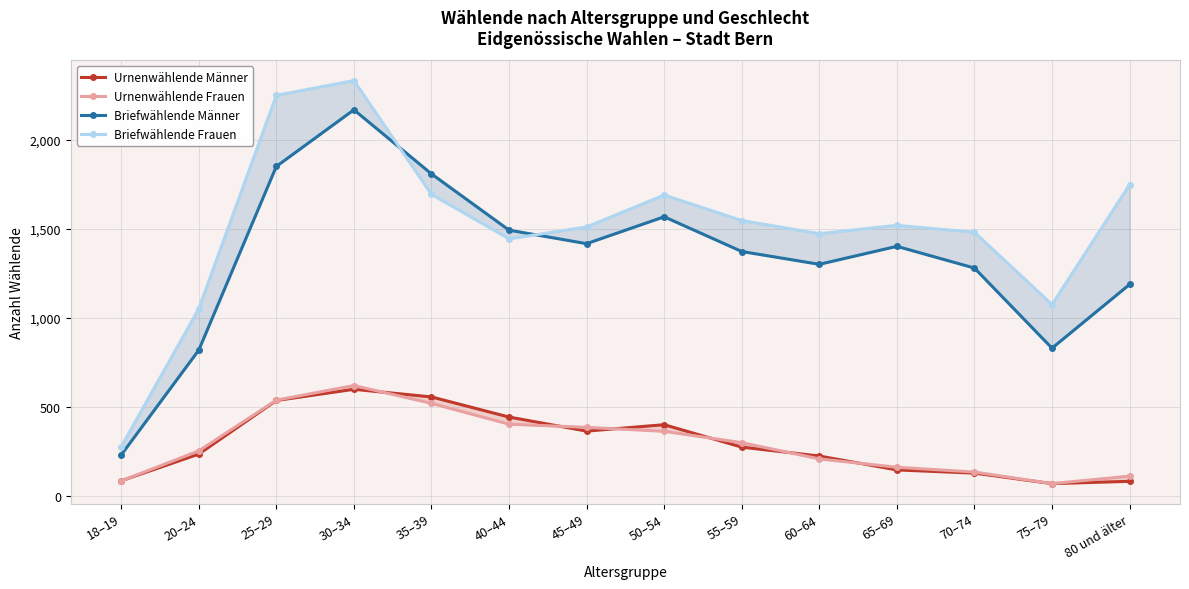

How many data points does each series have?

14